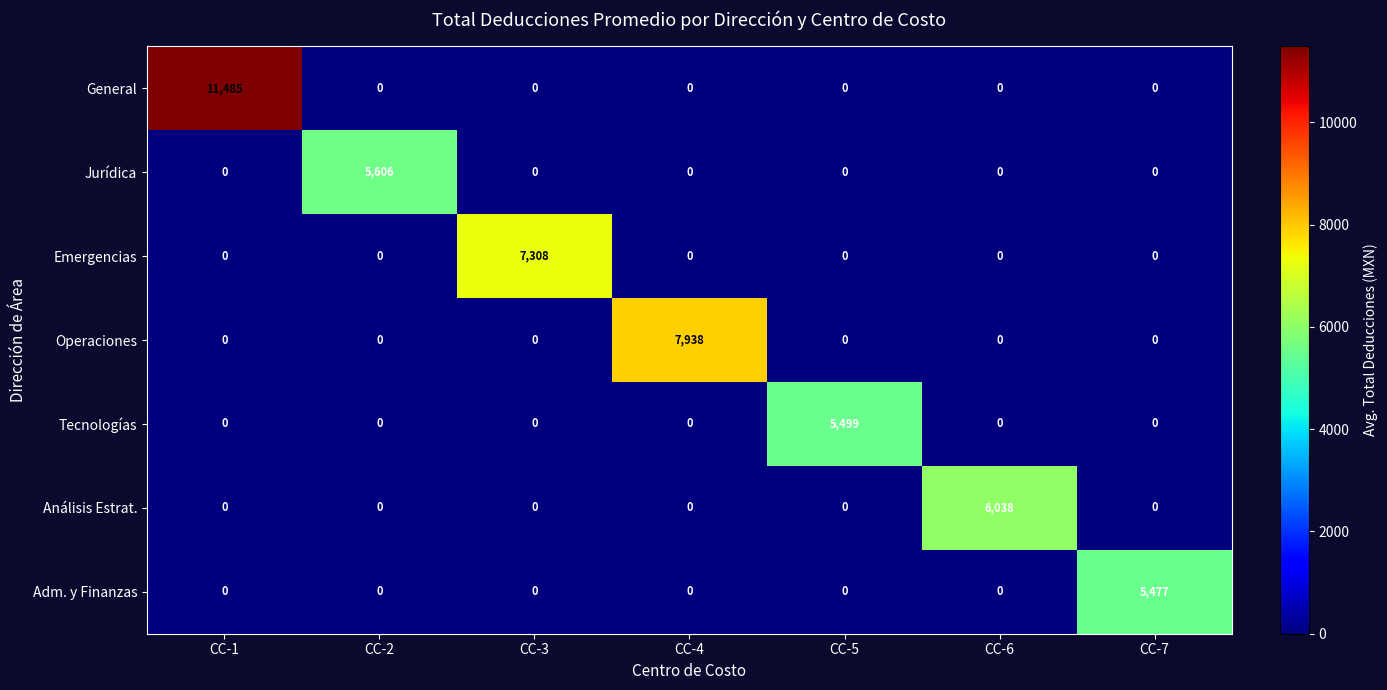

The Jurídica series shows 0 at CC-5. True or false?

True